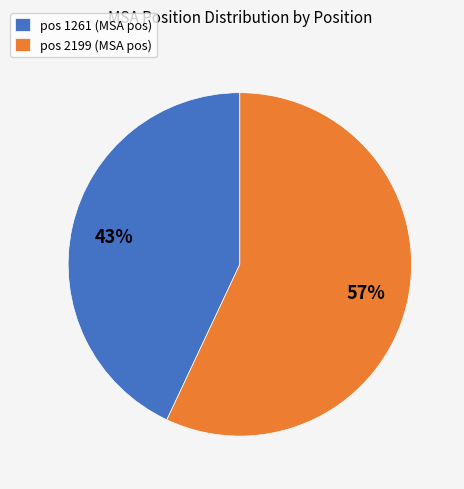

To the nearest percent, what is the combined percentage of pos 2199 (MSA pos) and pos 1261 (MSA pos)?

100%